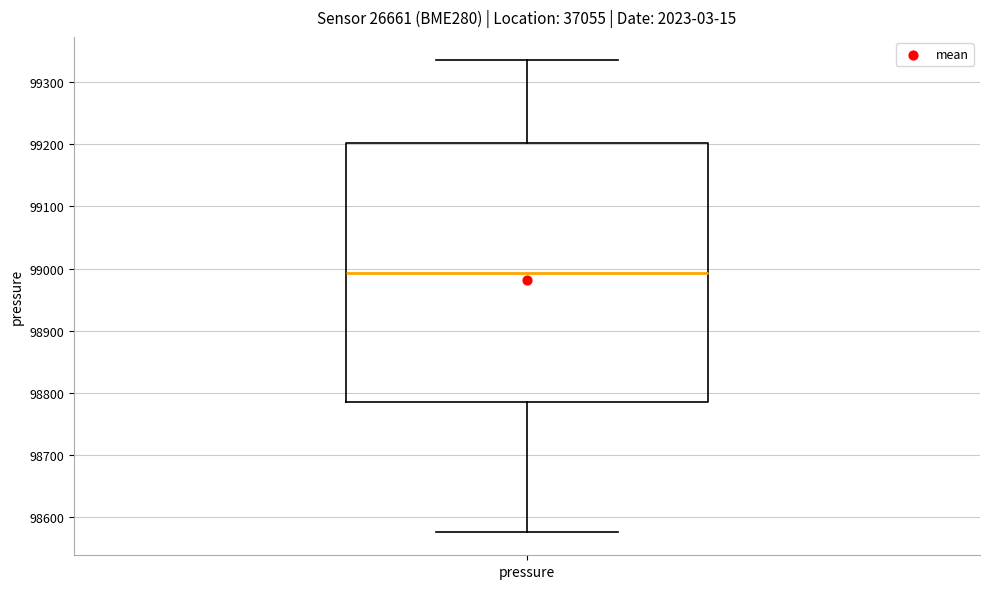

Transcribe this box plot: give where the median line is, the range the box spans, and where the two whiskers end, as read against the y-axis. The values are not printed on the chart, so give them approximately, as read against the axis.

median 98990, box 98790 to 99200, whiskers 98580 to 99330